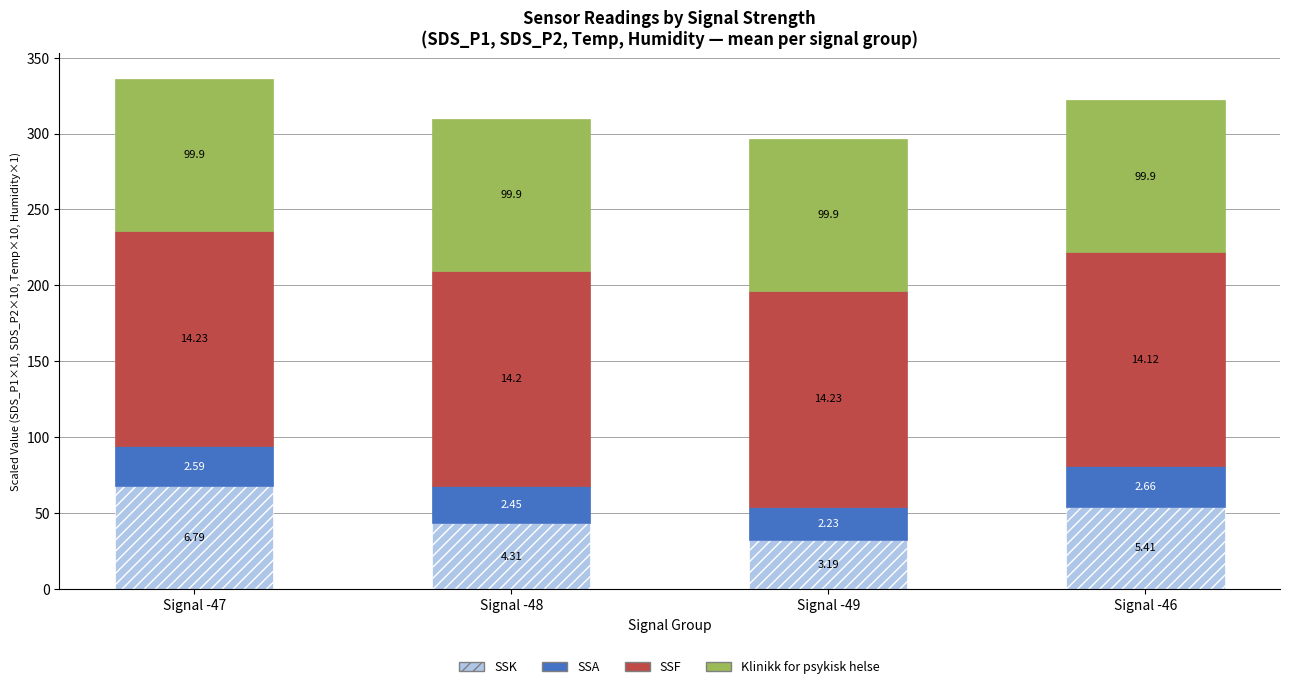

At which label is SSF closest to 141?

Signal -46